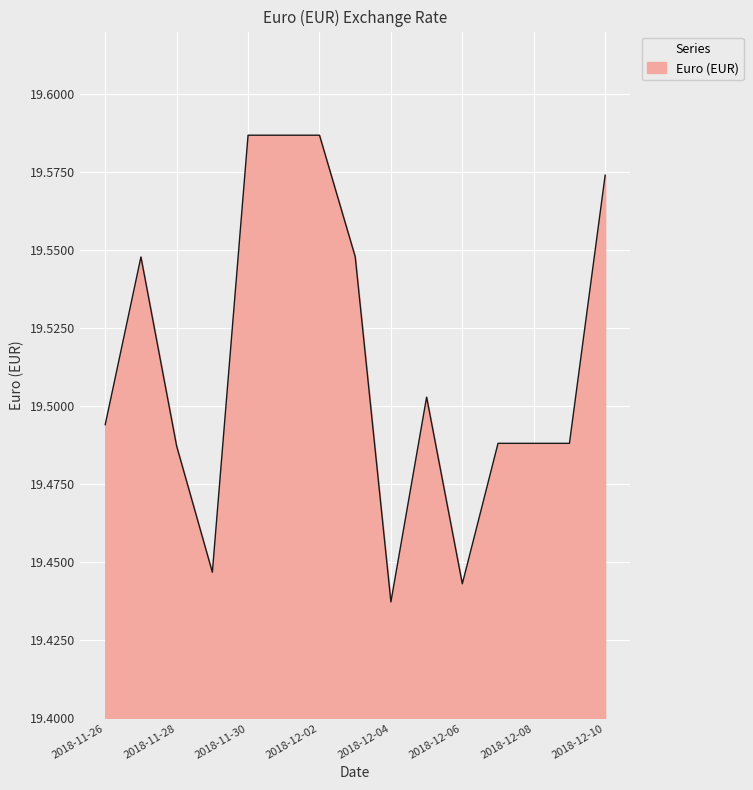

Count the values in the range 19 to 20.

15